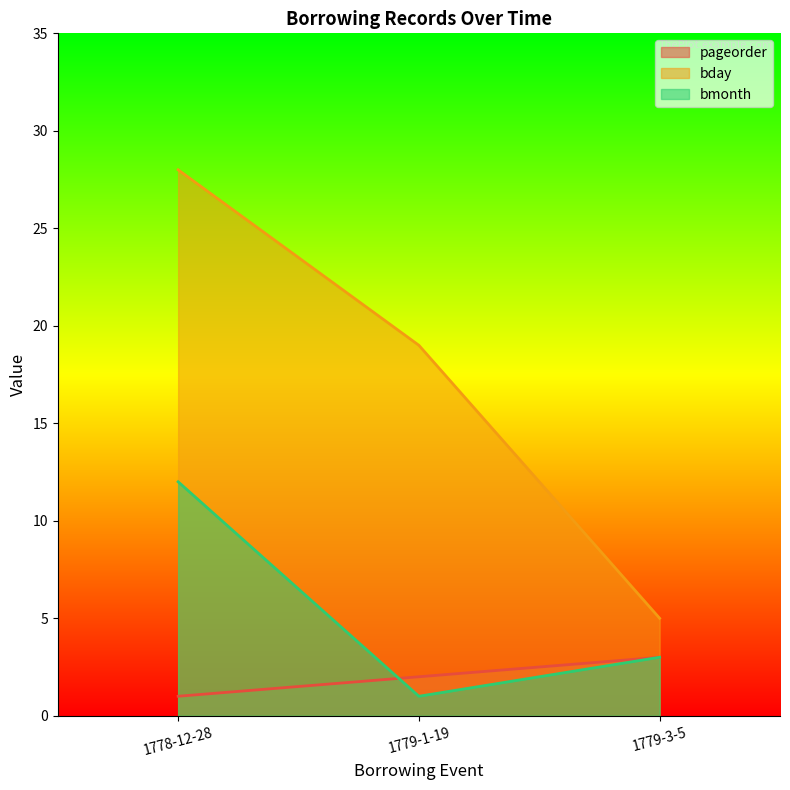

What is the minimum value shown in the chart?

1